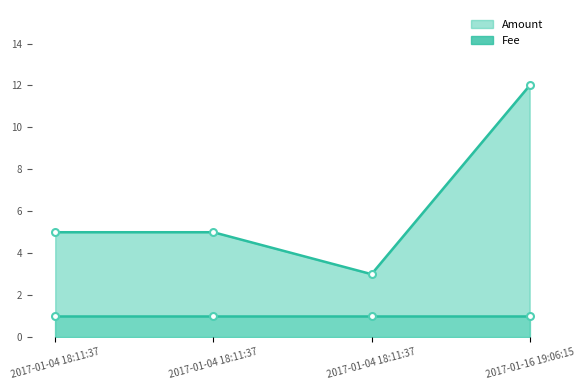

What is the difference between the maximum and minimum values in the Amount line series?

9